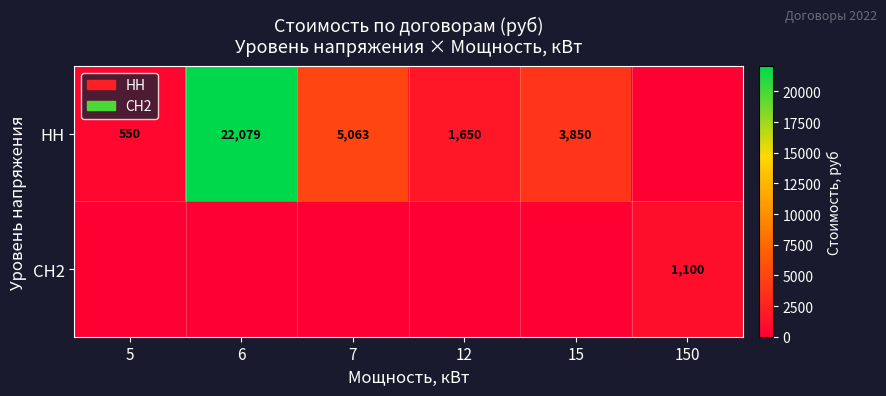

What is the difference between the НН values at 6 and 5?

21529